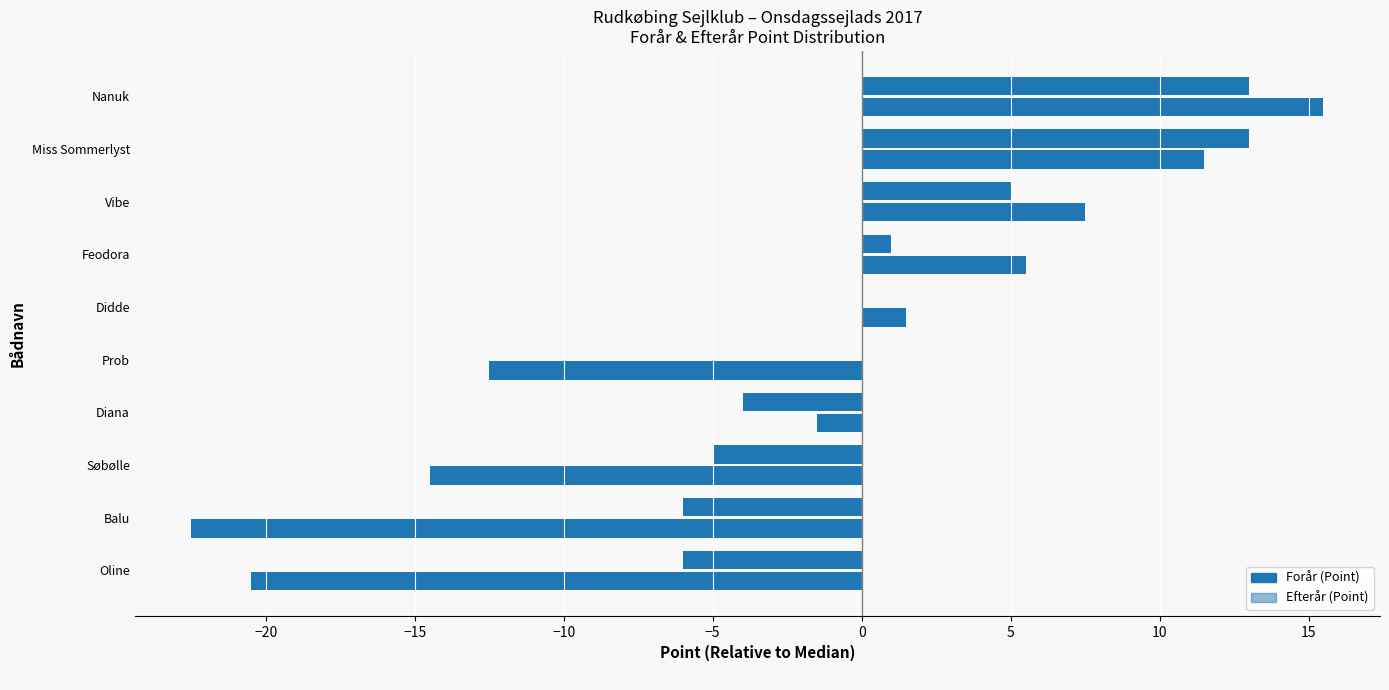

Which series has the largest range (max minus min)?

Efterår (Point)